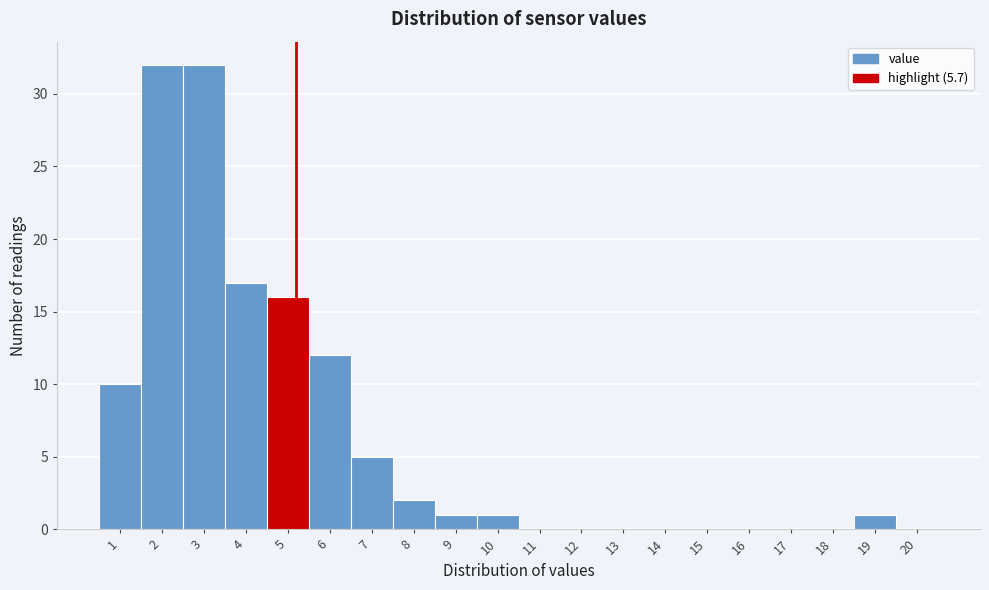

Reading left to right, what are all the values shown in this chart?

1=10	2=32	3=32	4=17	5=16	6=12	7=5	8=2	9=1	10=1	11=0	12=0	13=0	14=0	15=0	16=0	17=0	18=0	19=1	20=0